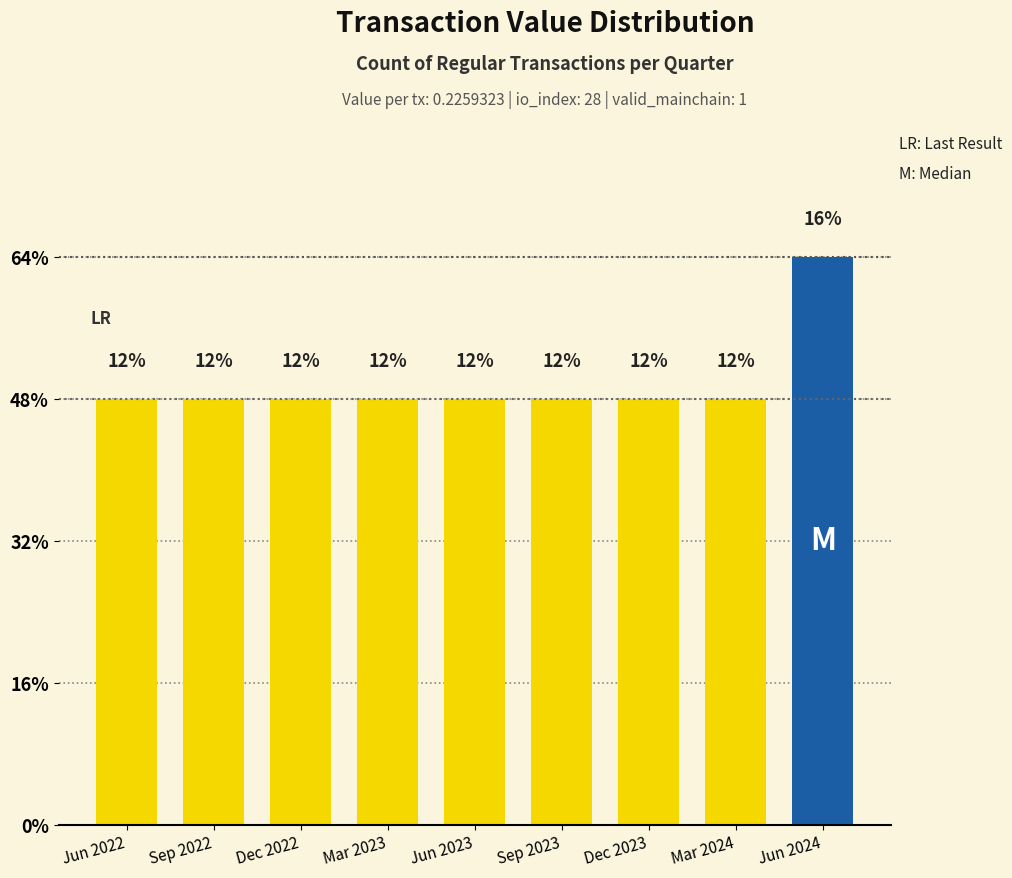

Does the chart contain any negative values?

No